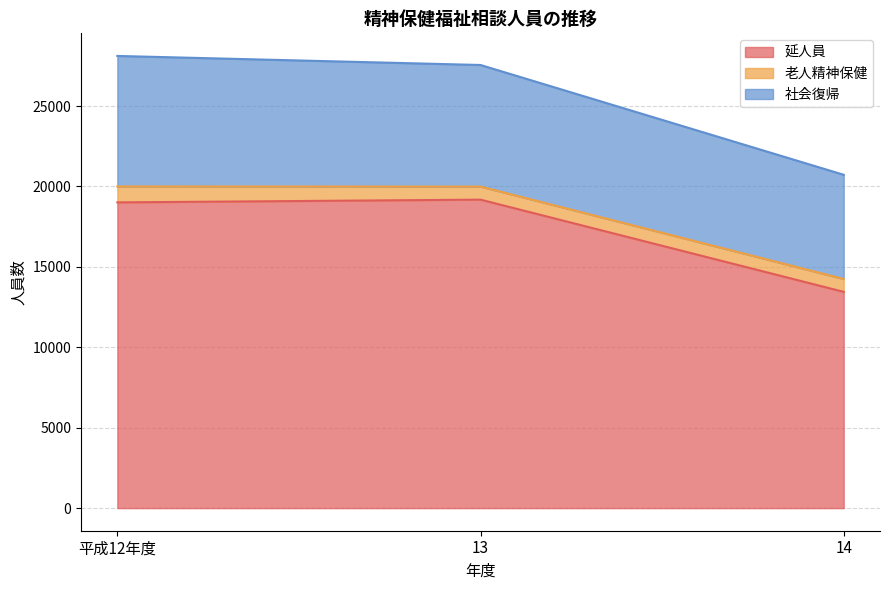

Reading left to right, what are all the values shown in this chart?

延人員: 平成12年度=19008	13=19179	14=13446
老人精神保健: 平成12年度=991	13=812	14=800
社会復帰: 平成12年度=8114	13=7560	14=6479